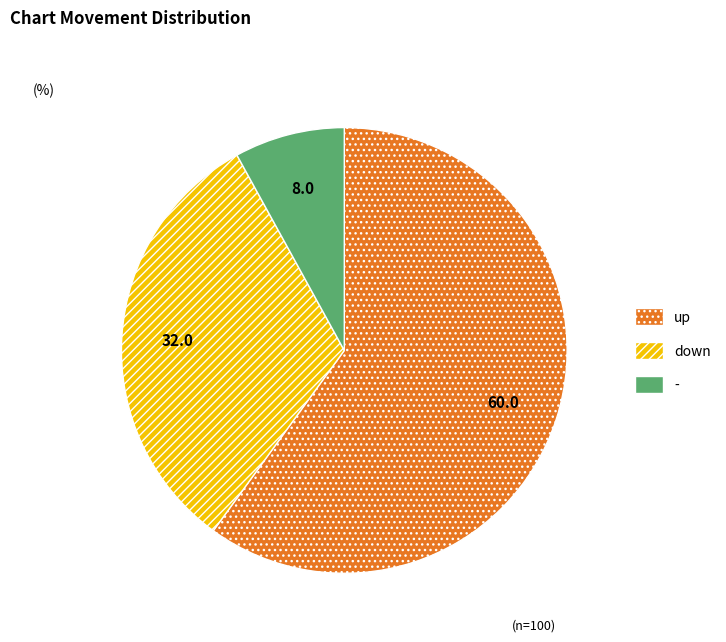

What is the ratio of the value at up to the value at -?

7.5